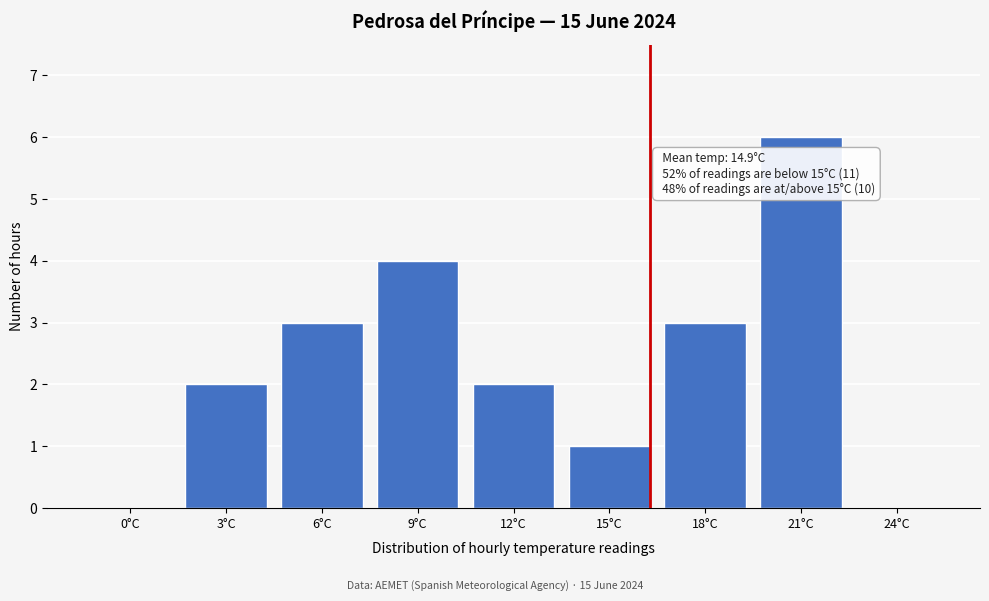

Reading left to right, list all the values displayed in this chart.

0°C=0	3°C=2	6°C=3	9°C=4	12°C=2	15°C=1	18°C=3	21°C=6	24°C=0